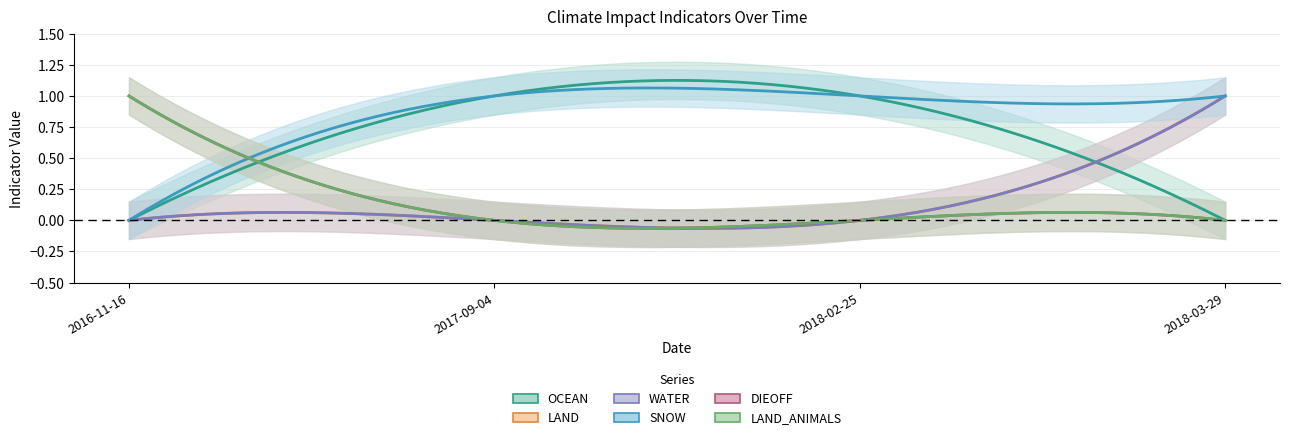

Count the number of categories in the chart.

4